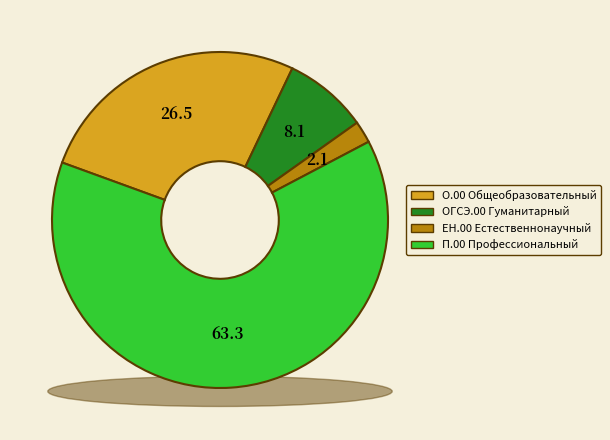

Is it true that О.00 Общеобразовательный is 15% of the pie?

False